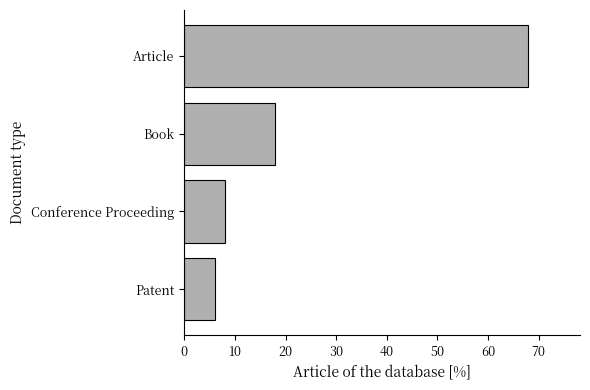

Rank the categories by value from lowest to highest.

Patent, Conference Proceeding, Book, Article